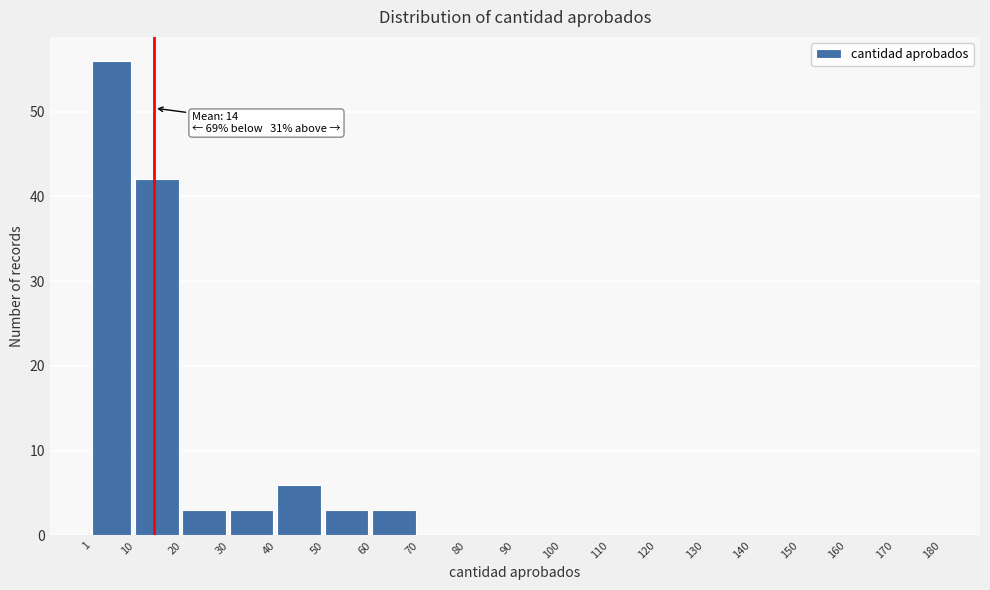

Which range on the x-axis has the tallest bar?

1 to 10